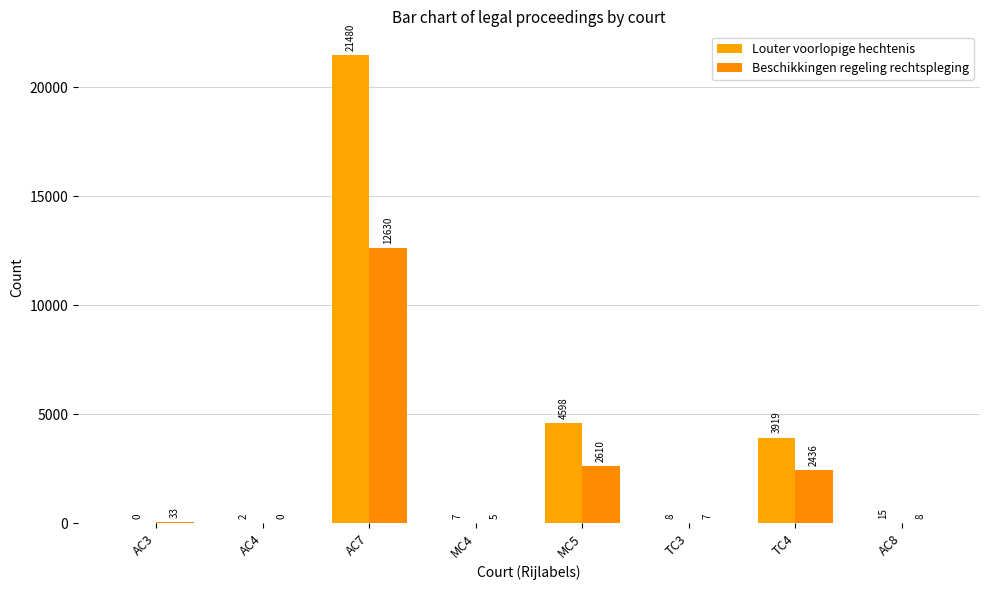

How many categories are shown in the chart?

8